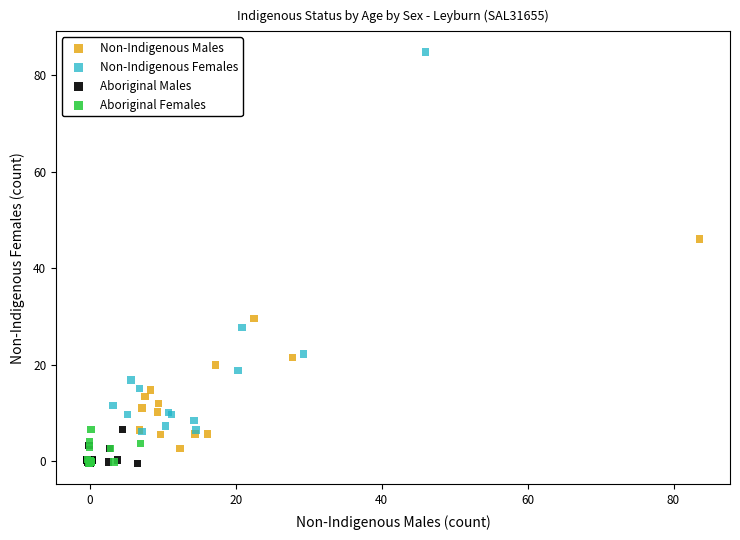

Which series reaches the maximum Y coordinate?

Non-Indigenous Females